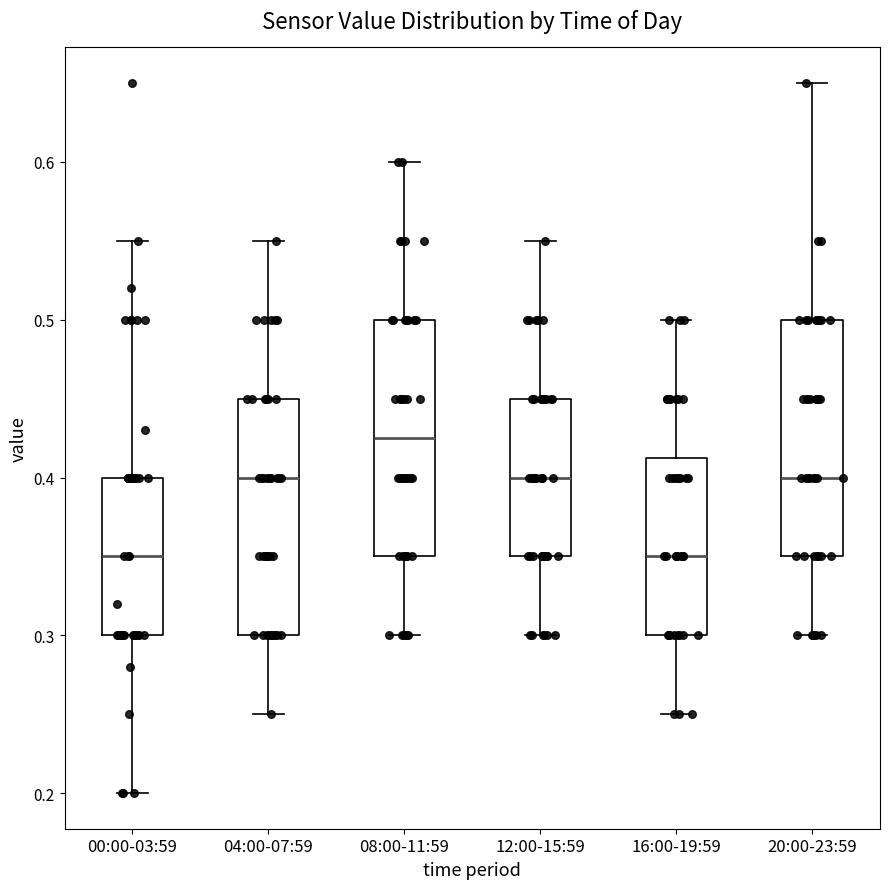

Reading left to right, read every box against the y-axis: the position of its median line, the range the box covers, and the ends of its whiskers. The values are not printed on the chart, so give them approximately, as read against the axis.

00:00-03:59: median 0.35, box 0.30 to 0.40, whiskers 0.20 to 0.55
04:00-07:59: median 0.40, box 0.30 to 0.45, whiskers 0.25 to 0.55
08:00-11:59: median 0.43, box 0.35 to 0.50, whiskers 0.30 to 0.60
12:00-15:59: median 0.40, box 0.35 to 0.45, whiskers 0.30 to 0.55
16:00-19:59: median 0.35, box 0.30 to 0.41, whiskers 0.25 to 0.50
20:00-23:59: median 0.40, box 0.35 to 0.50, whiskers 0.30 to 0.65